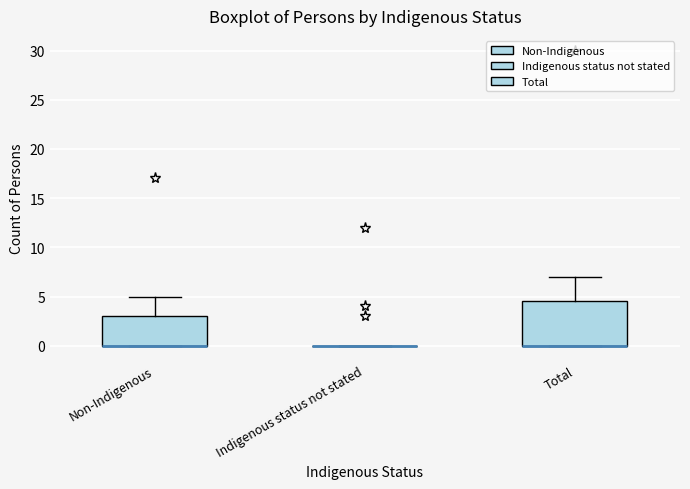

Reading left to right, transcribe this box plot: for each box, give where its median line is, the range the box spans, and where its two whiskers end, as read against the y-axis. The values are not printed on the chart, so give them approximately, as read against the axis.

Non-Indigenous: median 0.0 (drawn on the box's lower edge), box 0.0 to 3.0, whiskers 0.0 to 5.0
Indigenous status not stated: box collapsed to a line at 0.0, whiskers 0.0 to 0.0
Total: median 0.0 (drawn on the box's lower edge), box 0.0 to 4.5, whiskers 0.0 to 7.0